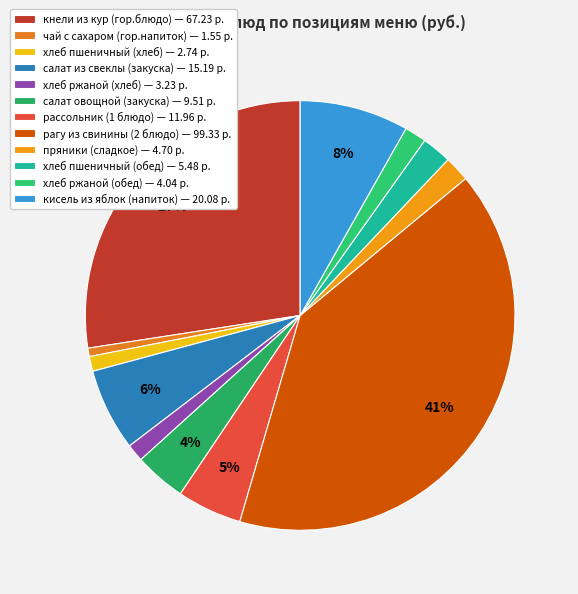

What percentage is the салат из свеклы (закуска) slice, to the nearest percent?

6%